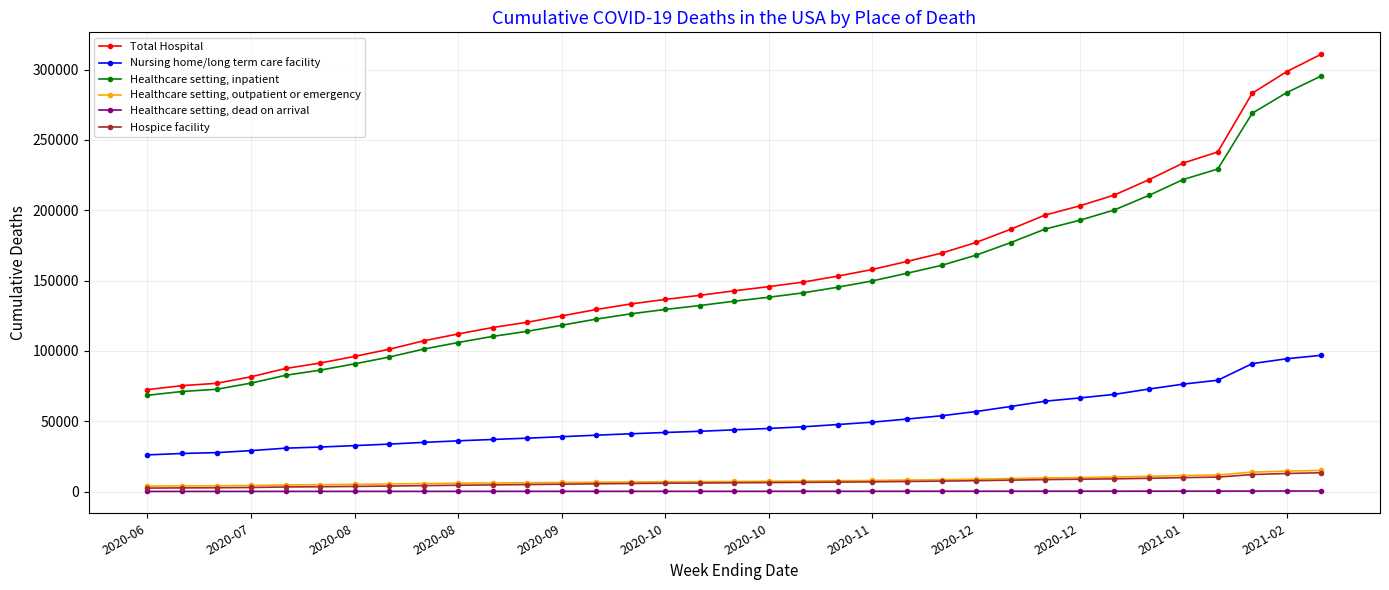

True or false: Healthcare setting, outpatient or emergency and Total Hospital intersect in this chart.

False